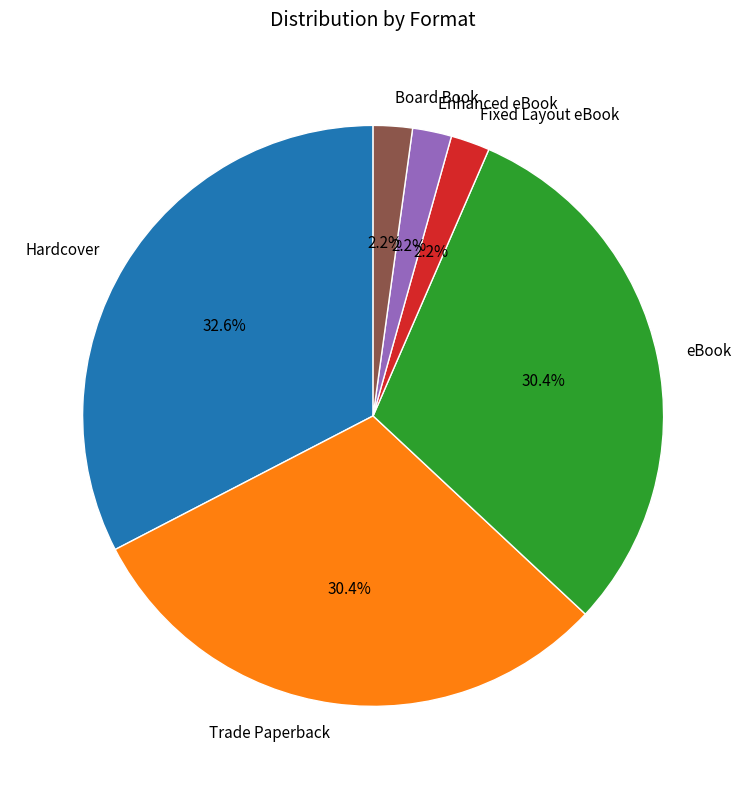

What is the largest slice in the pie chart?

Hardcover